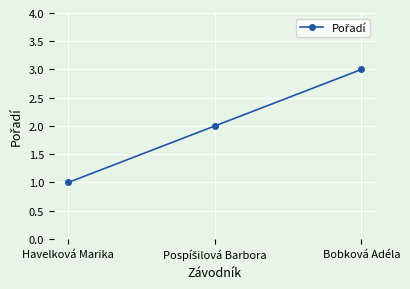

What is the sum of the values at Bobková Adéla and Havelková Marika?

4